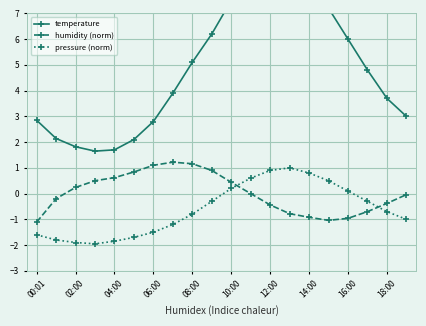

Is it true that pressure (norm) equals -2.6 at 04:00?

False